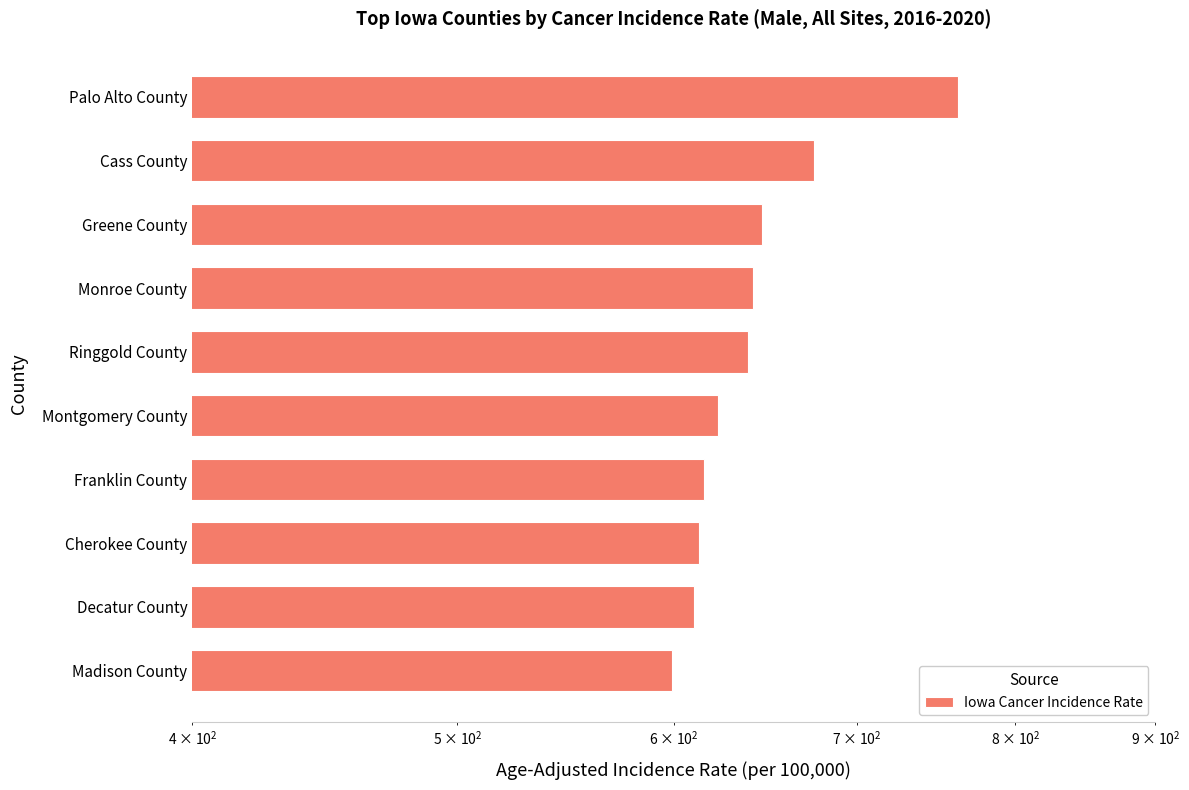

What is the greatest value displayed?

762.0